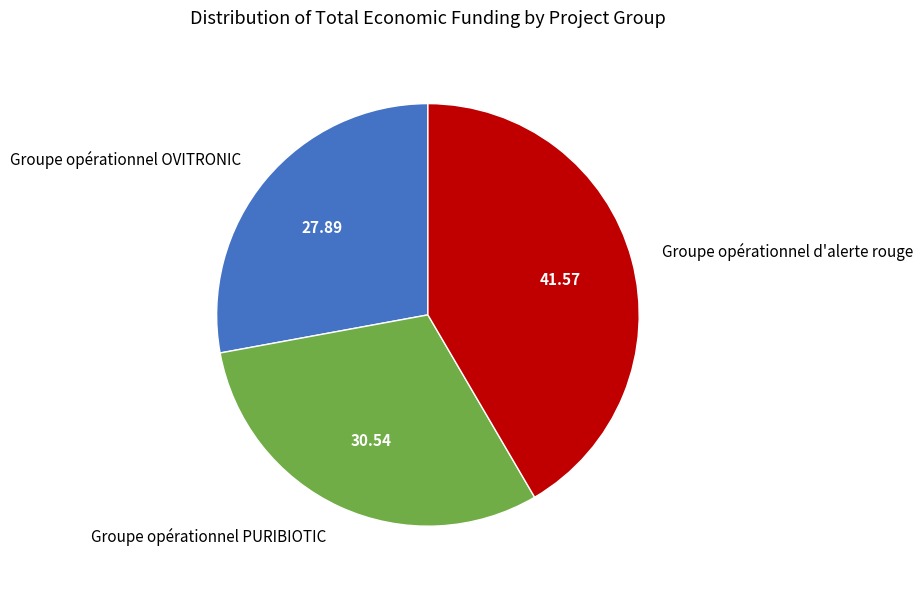

How many slices are in this pie chart?

3